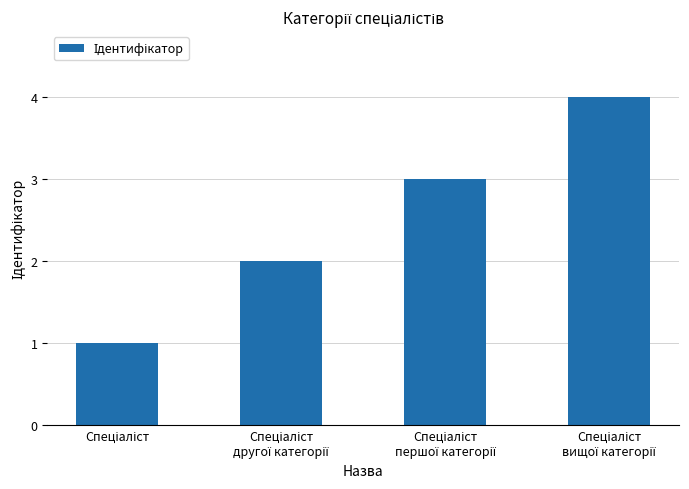

What is the difference between the maximum and minimum values?

3